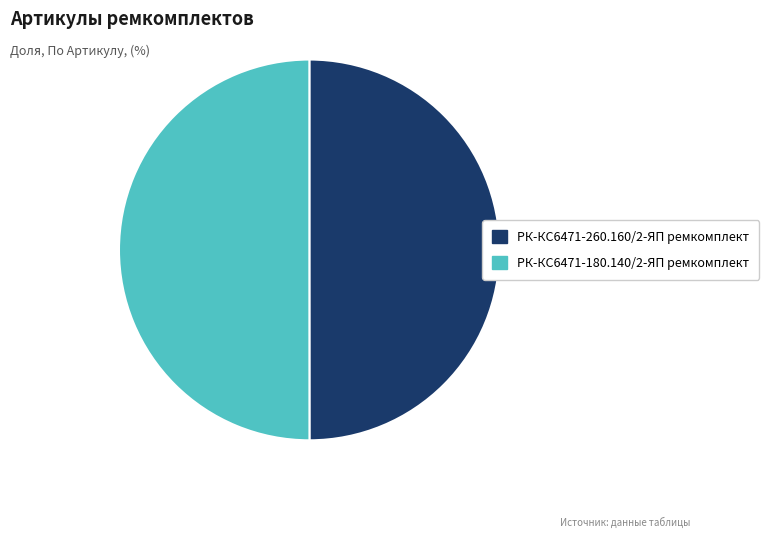

How many slices are in this pie chart?

2